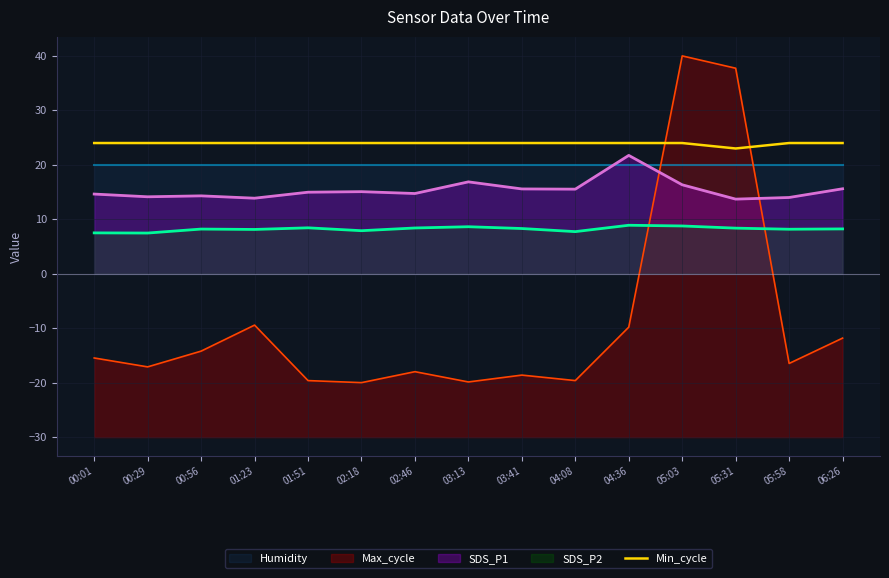

How many interior local valleys (lower than both neighbors) does the data have?

1